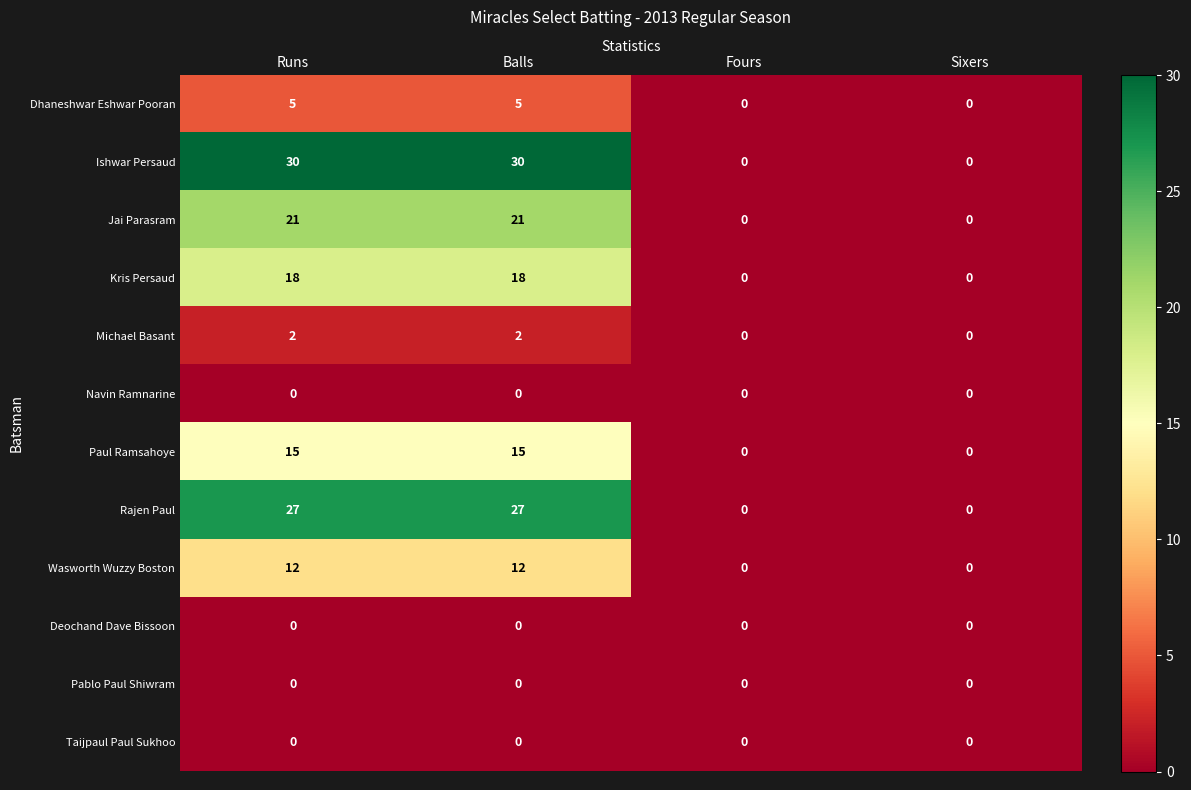

How many values in the Jai Parasram series are below 21?

2